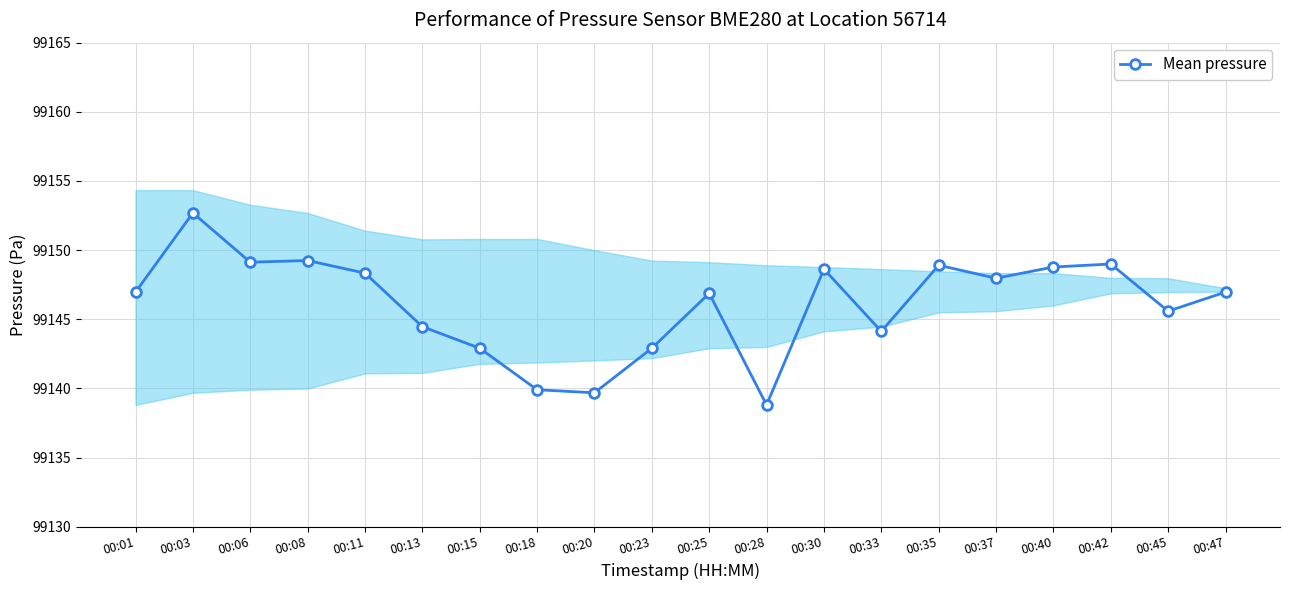

List the labels in order of value, smallest first.

00:28, 00:20, 00:18, 00:15, 00:23, 00:33, 00:13, 00:45, 00:25, 00:01, 00:47, 00:37, 00:11, 00:30, 00:40, 00:35, 00:42, 00:06, 00:08, 00:03